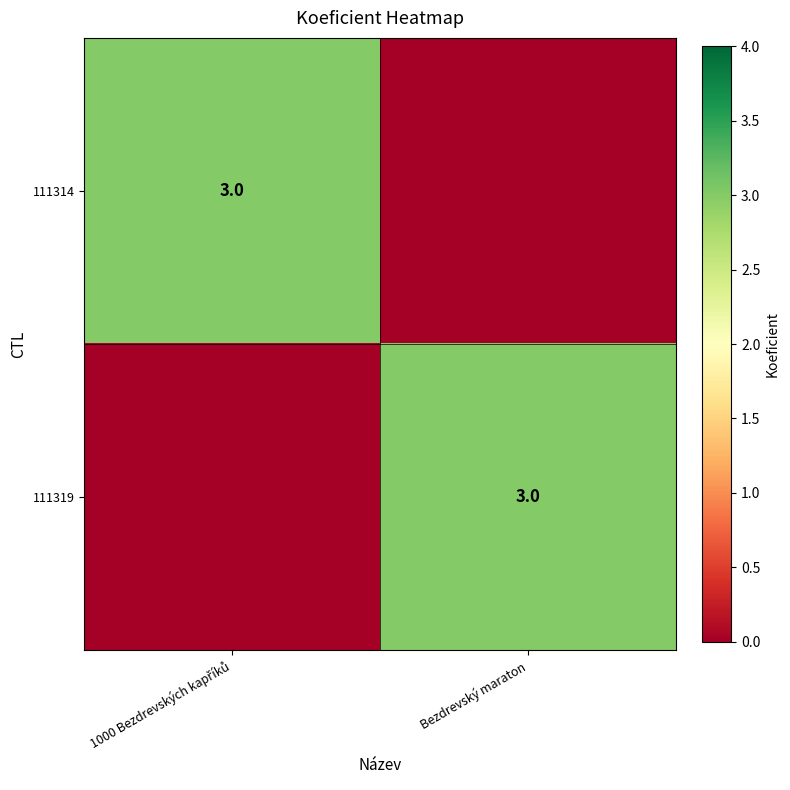

True or false: 111319 has a value of 4 at Bezdrevský maraton.

False